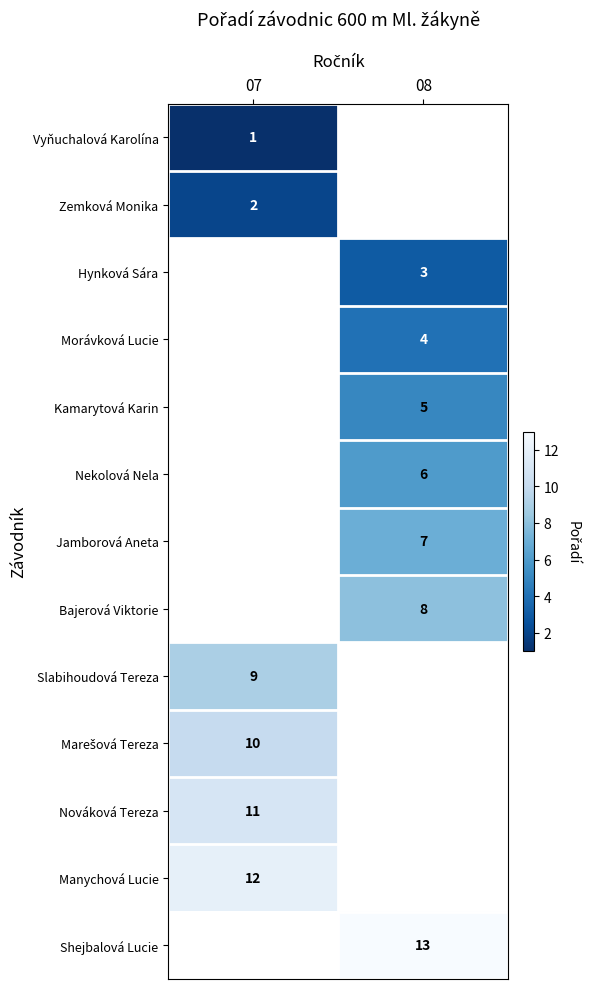

The Zemková Monika series shows 1 at 07. True or false?

False